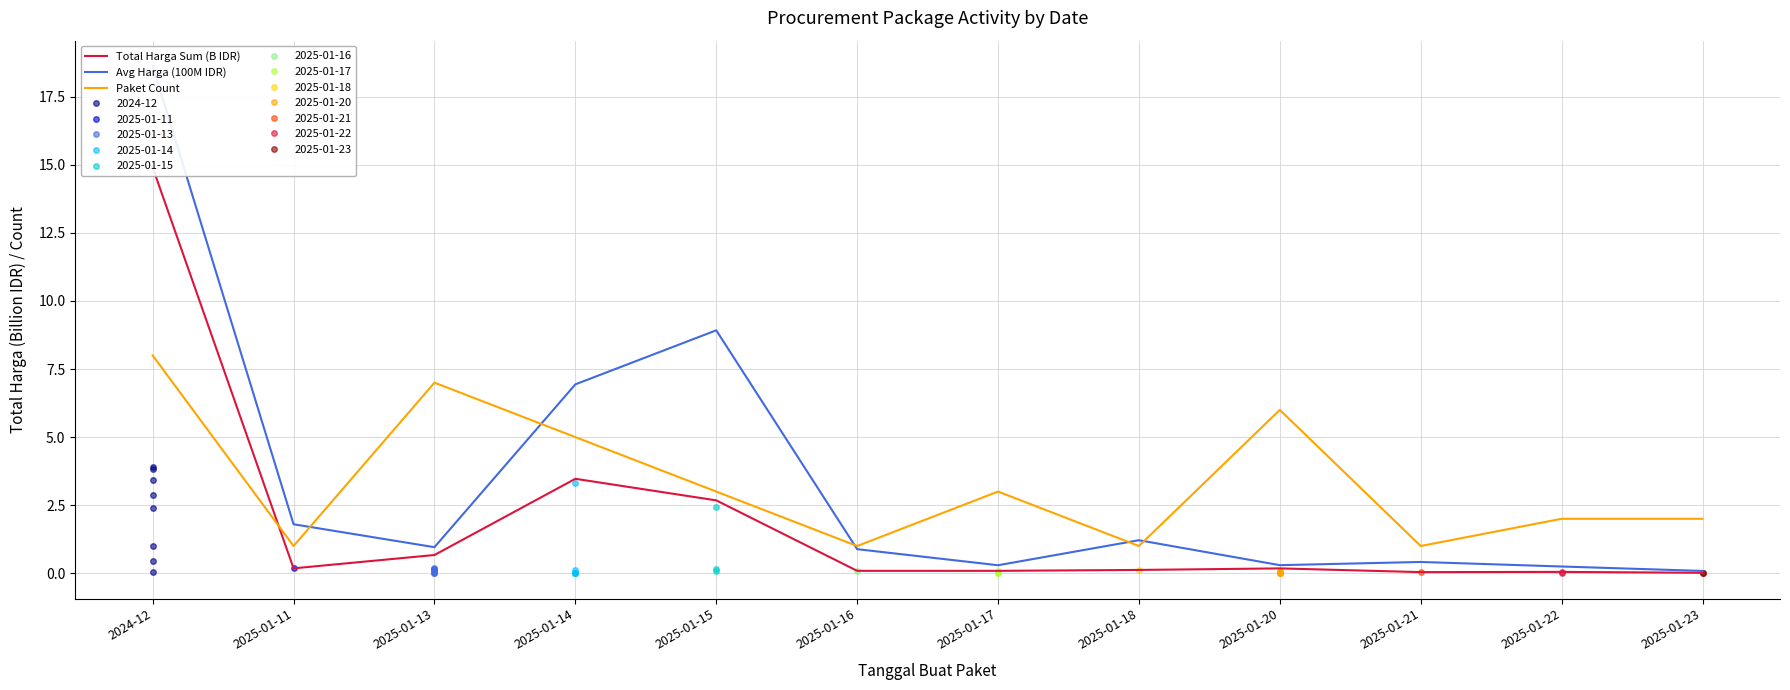

Which series has the largest range (max minus min)?

Avg Harga (100M IDR)